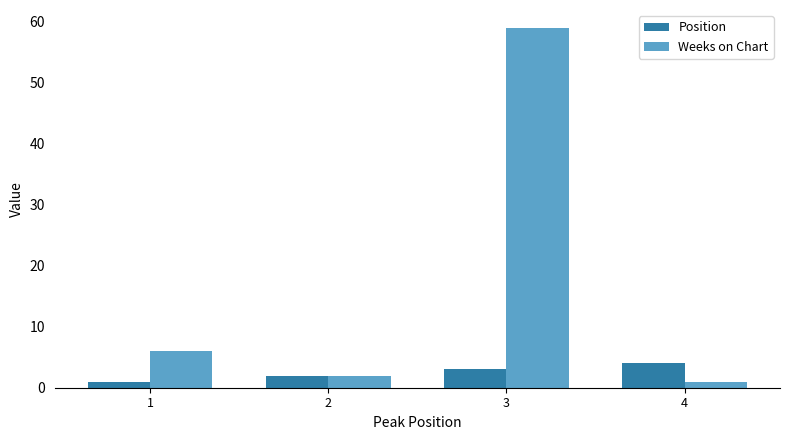

What is the difference between the highest and lowest values at 4?

3